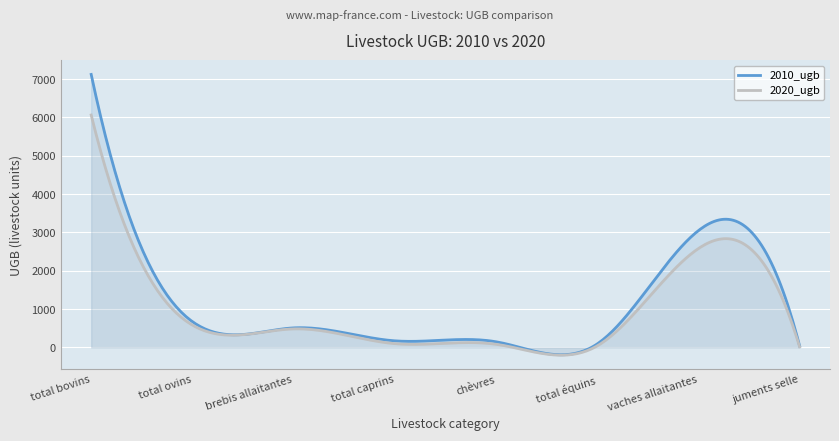

How many distinct data groups are displayed?

2